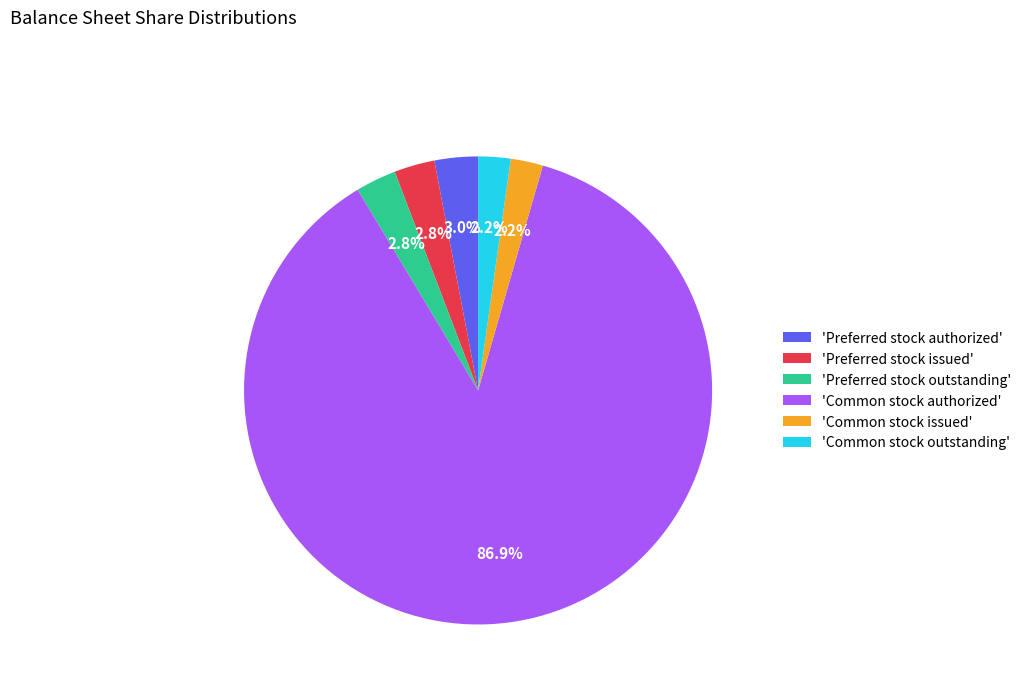

Which has a higher value, 'Common stock authorized' or 'Preferred stock outstanding'?

'Common stock authorized'